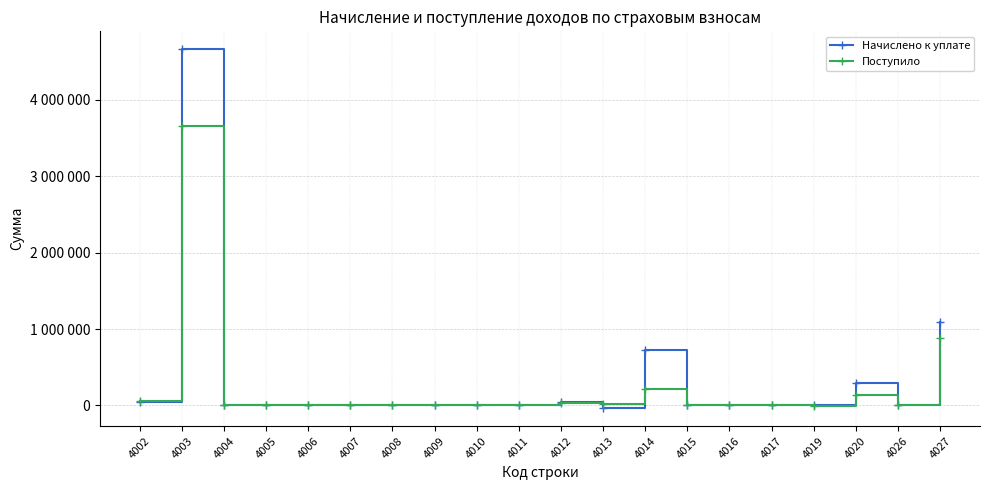

What is the value of the Поступило point at the 7th from the left?

805